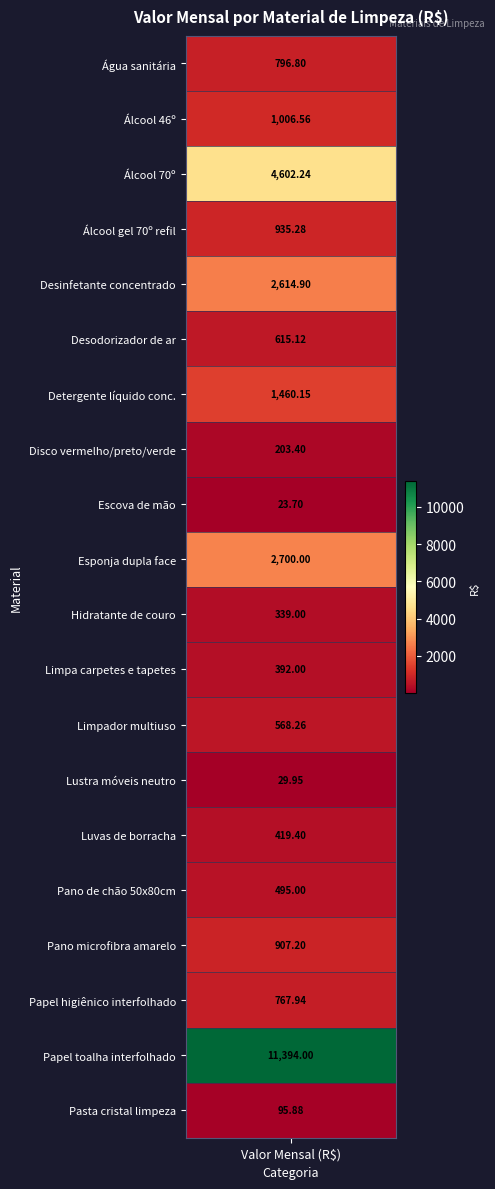

What is the greatest value displayed?

11394.0